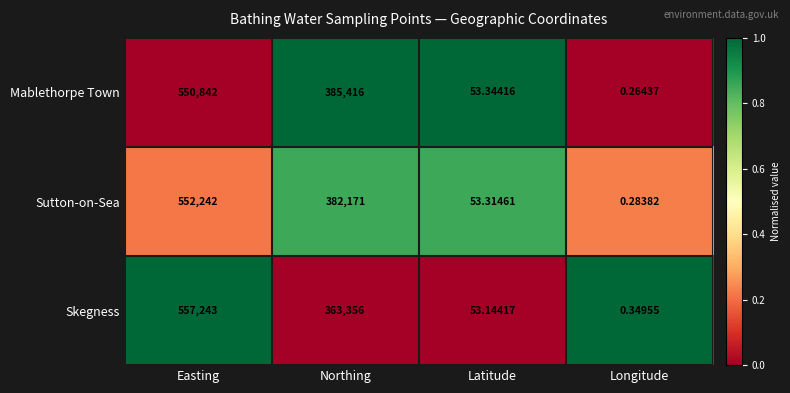

Count the number of categories in the chart.

4